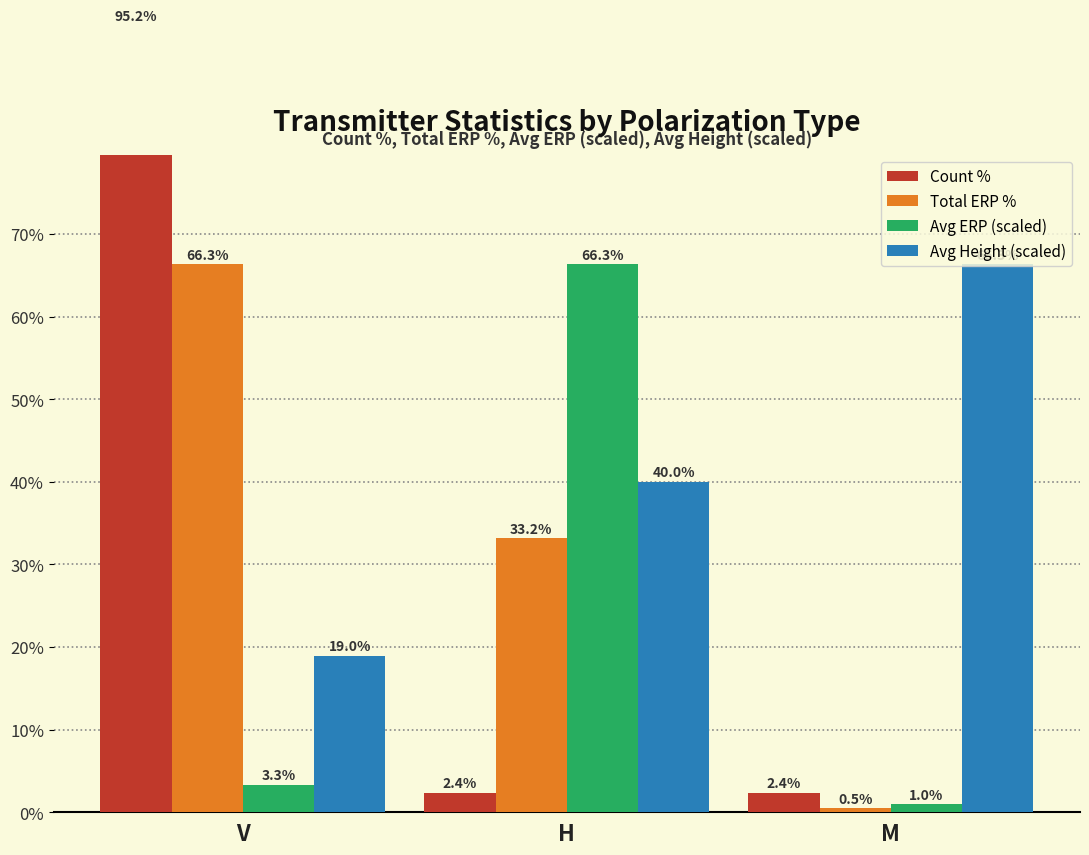

Which series changed the most between V and H?

Count %